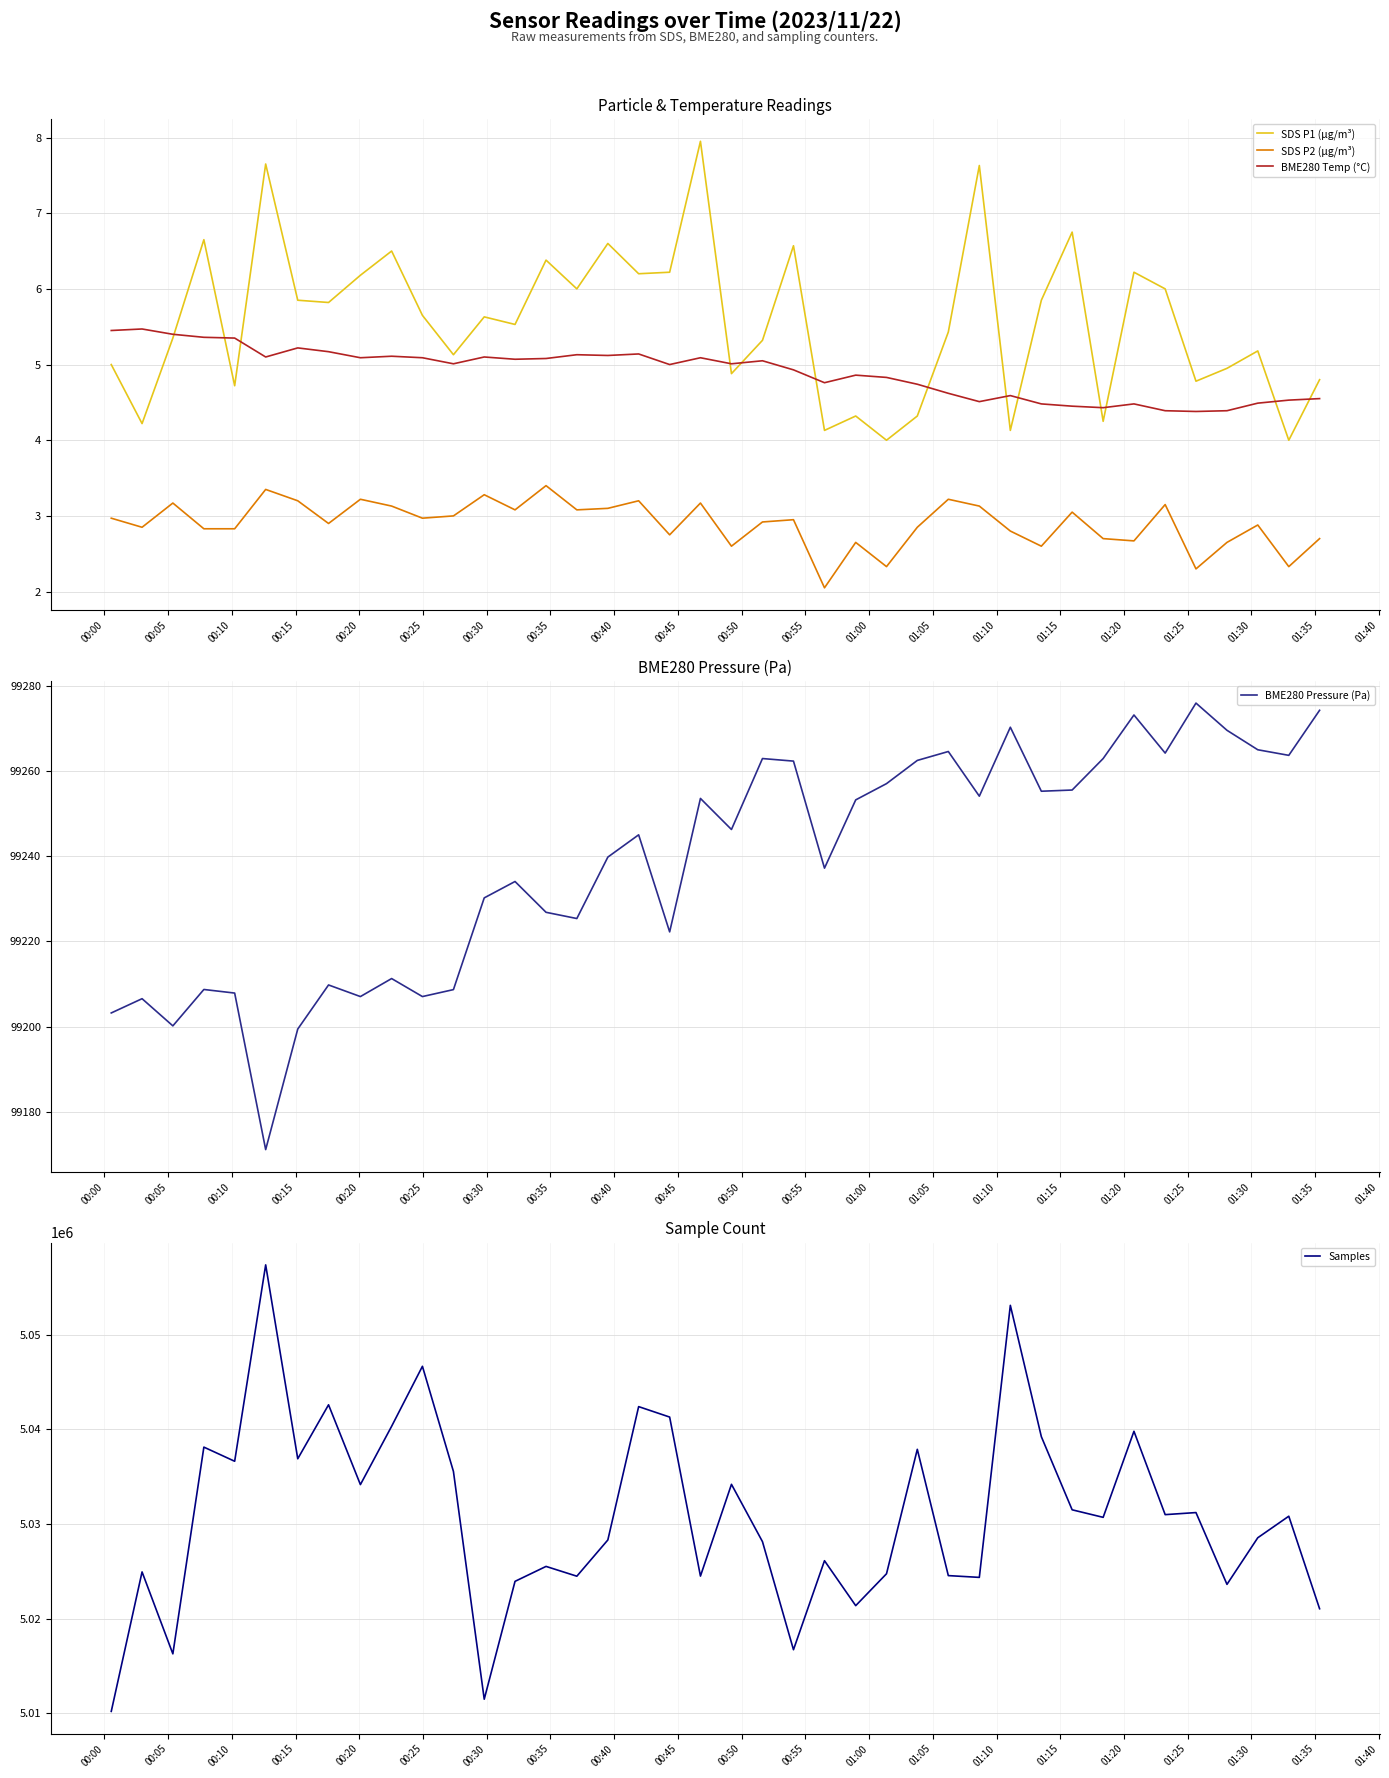

How many data points in Samples are above 5030818?

19